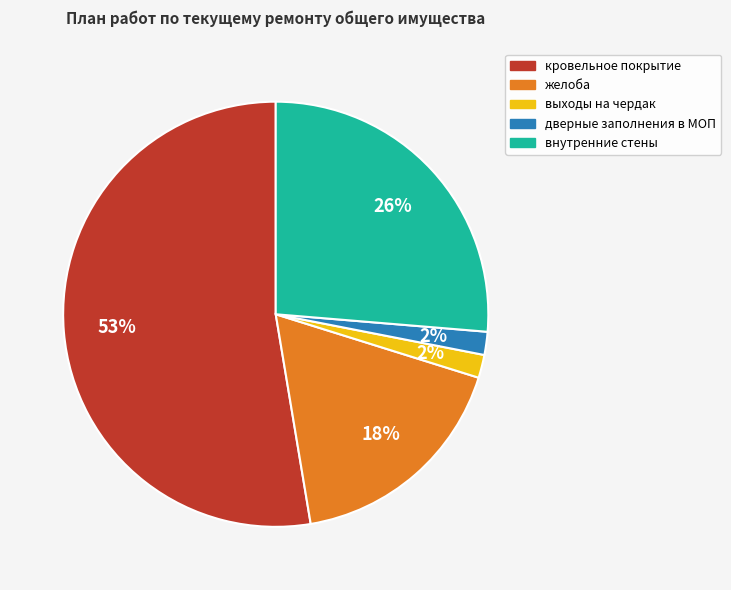

How many slices are in this pie chart?

5